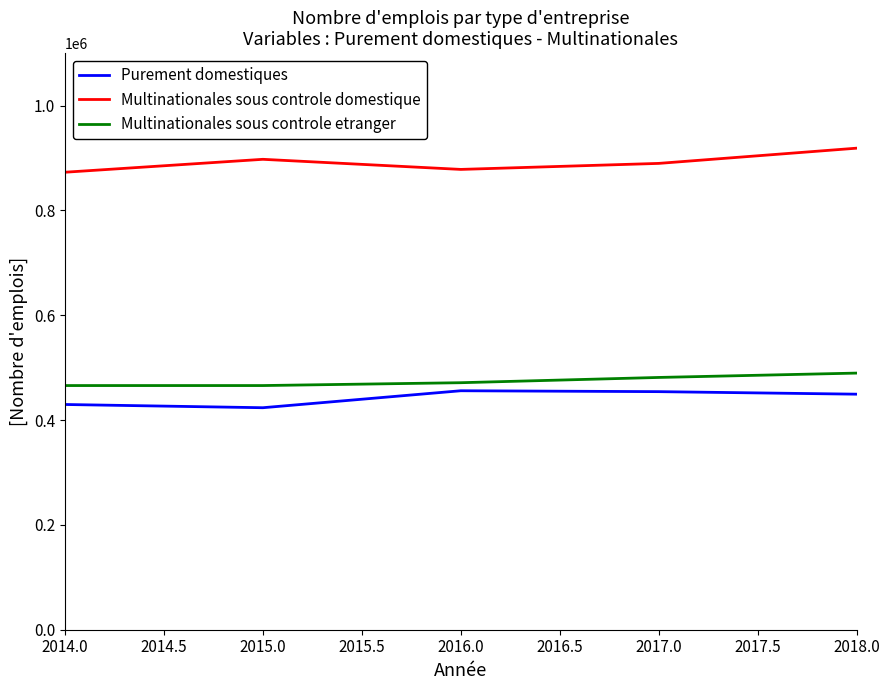

True or false: Purement domestiques and Multinationales sous controle etranger cross at least once.

False